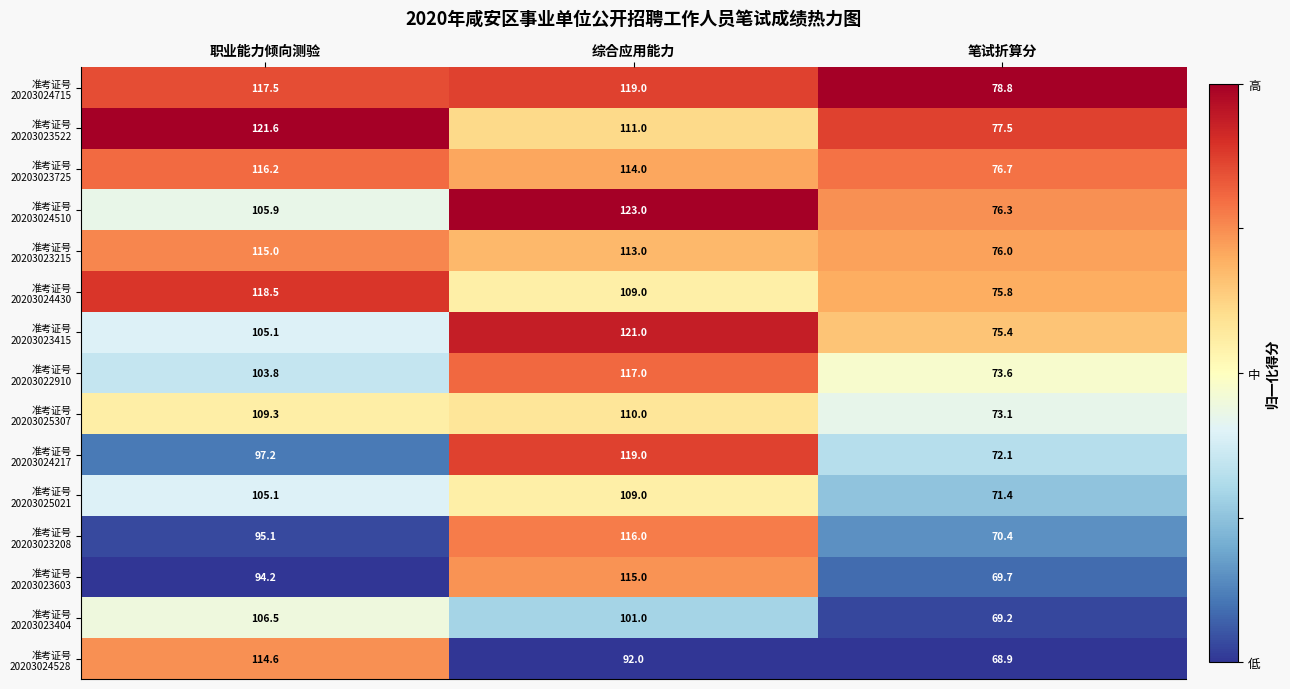

What is the difference between the highest and lowest values at 综合应用能力?

31.0